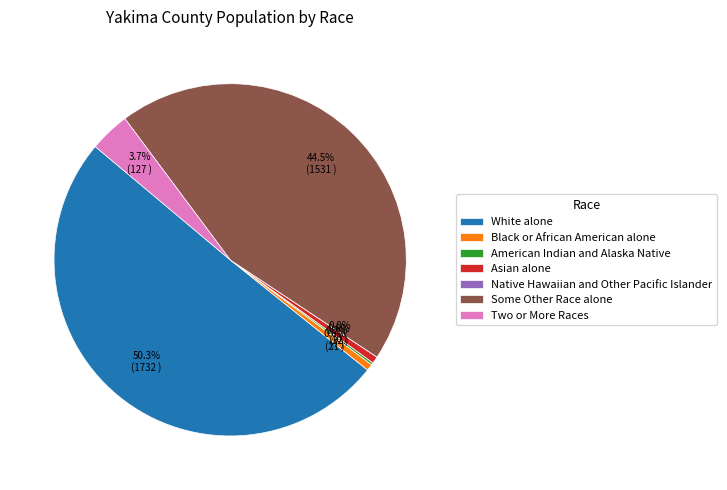

To the nearest percent, what percentage of the pie is Two or More Races?

4%